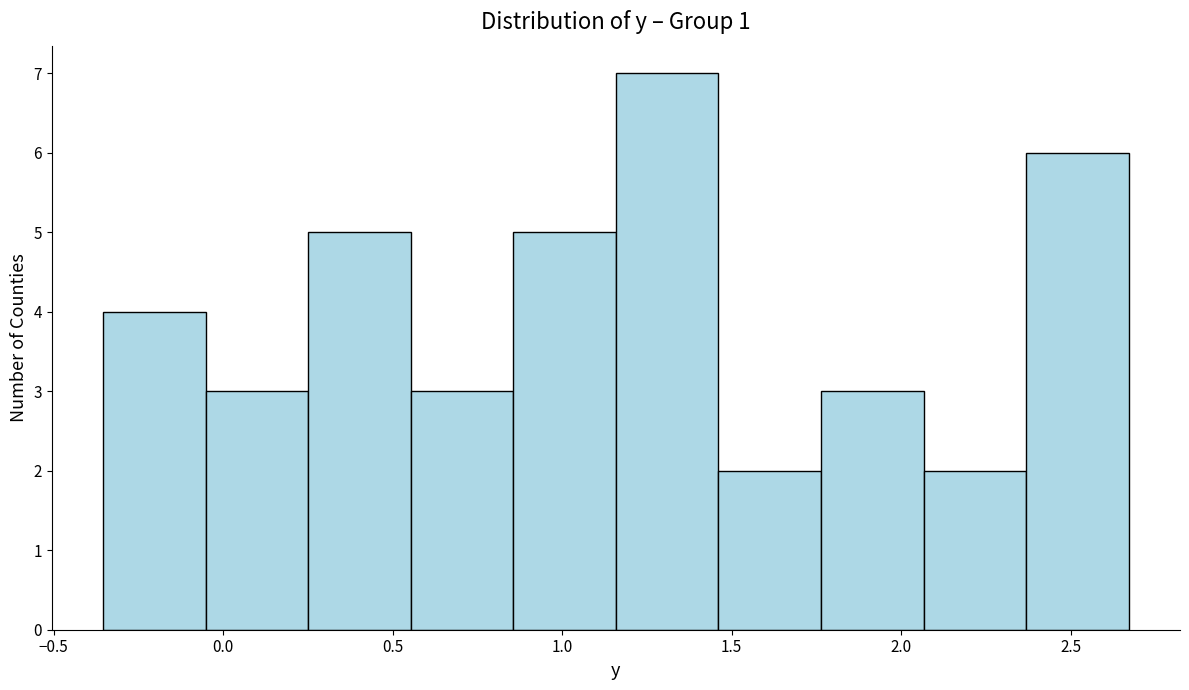

Reading left to right, list every bar in this chart as the range it spans on the x-axis followed by its height. Neither the bar edges nor the heights are printed on the chart, so give them approximately, as read against the axes.

-0.35 to -0.05: 4
-0.05 to 0.25: 3
0.25 to 0.55: 5
0.55 to 0.85: 3
0.85 to 1.15: 5
1.15 to 1.45: 7
1.45 to 1.75: 2
1.75 to 2.05: 3
2.05 to 2.35: 2
2.35 to 2.65: 6